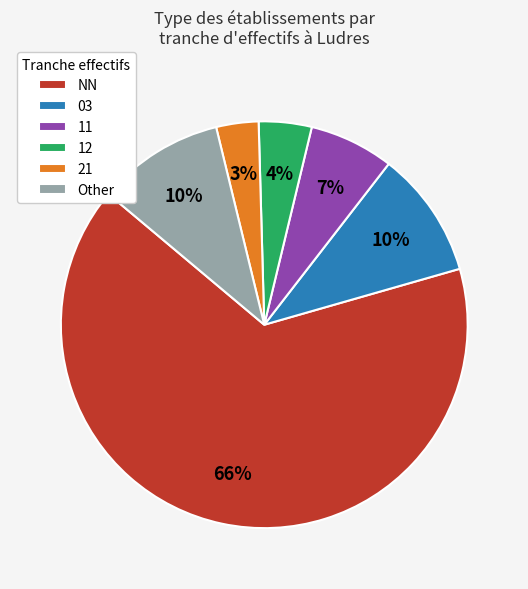

To the nearest percent, what is the combined percentage of NN and 21?

69%